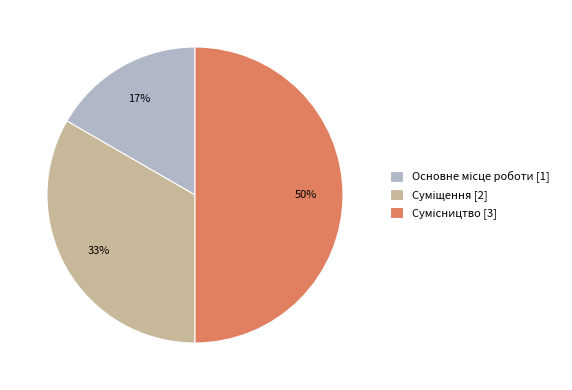

To the nearest percent, what is the difference between the largest and smallest slice percentages?

33%